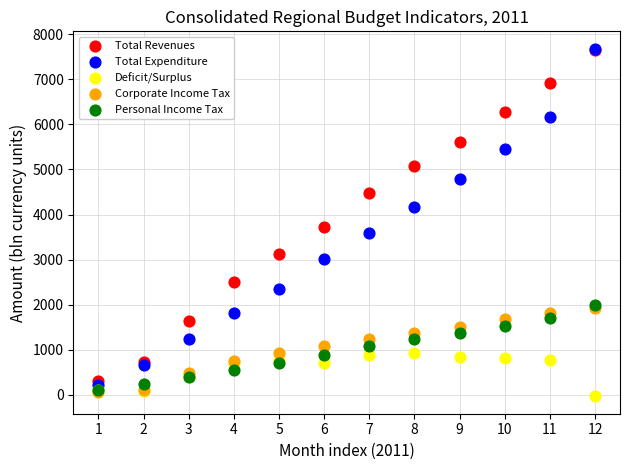

What are all the series names shown in the legend?

Total Revenues, Total Expenditure, Deficit/Surplus, Corporate Income Tax, Personal Income Tax